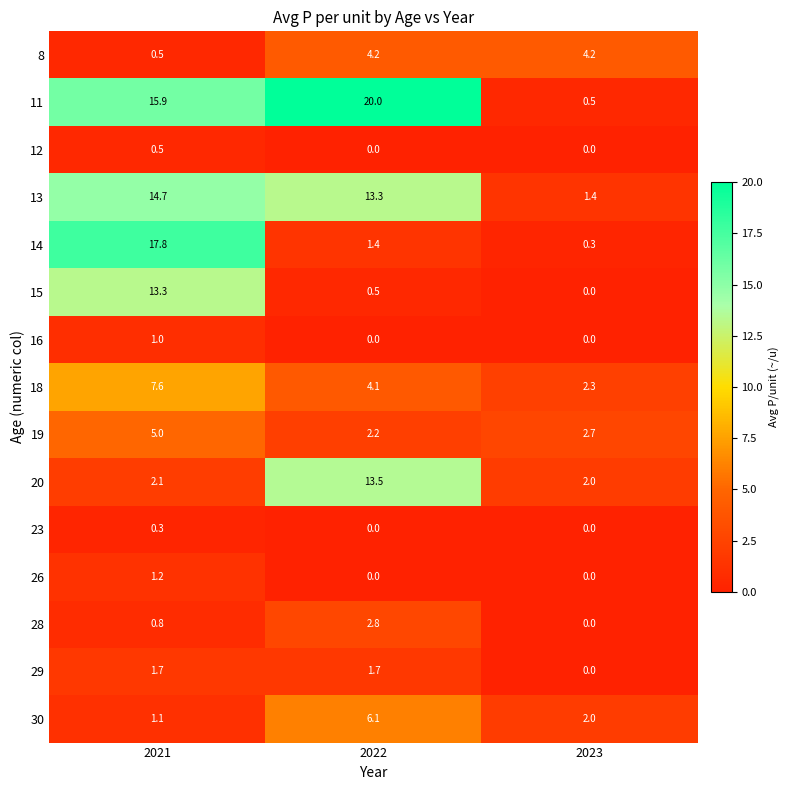

The value of 19 at 2022 is 0.5. True or false?

False